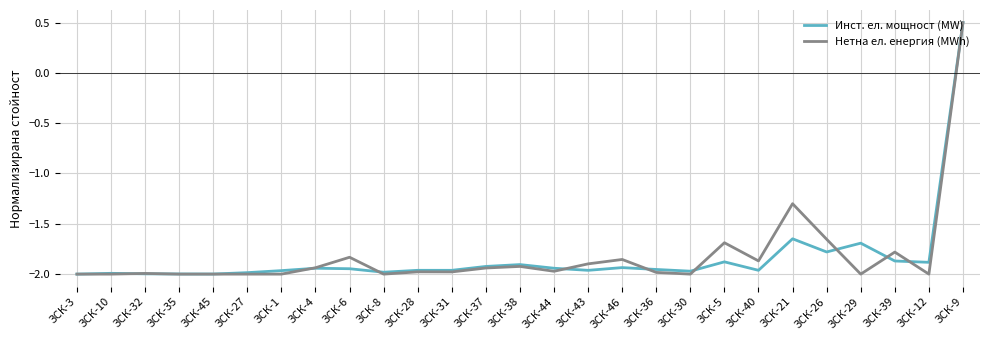

What is the sum of all Инст. ел. мощност (MW) values?

-49.5